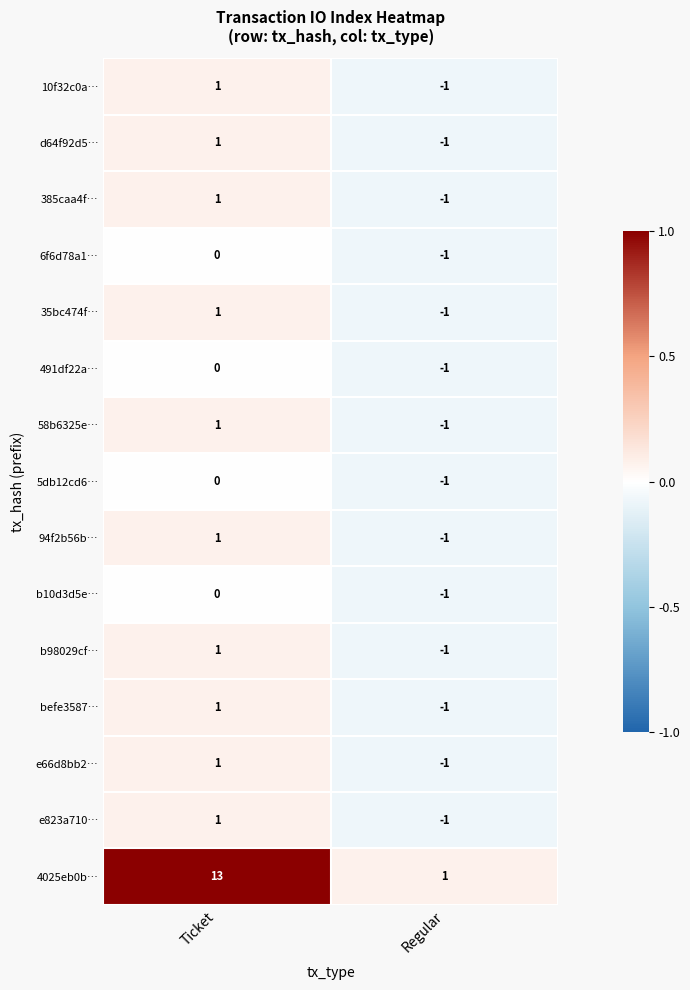

What is the sum of all 4025eb0b… values?

14